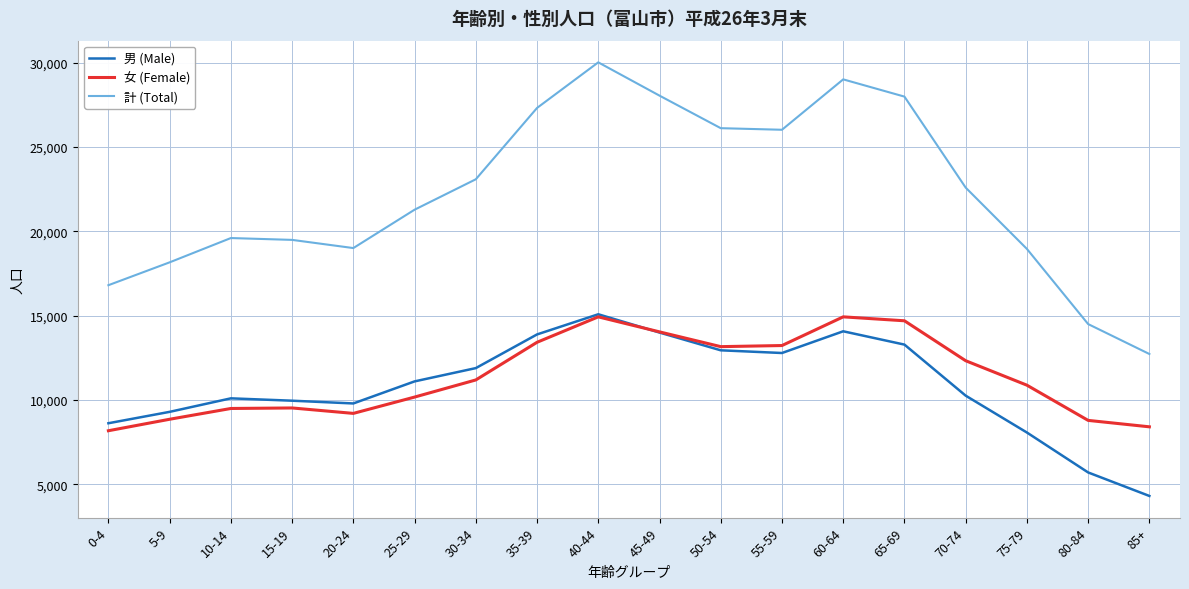

The 男 (Male) series shows 2926 at 85+. True or false?

False